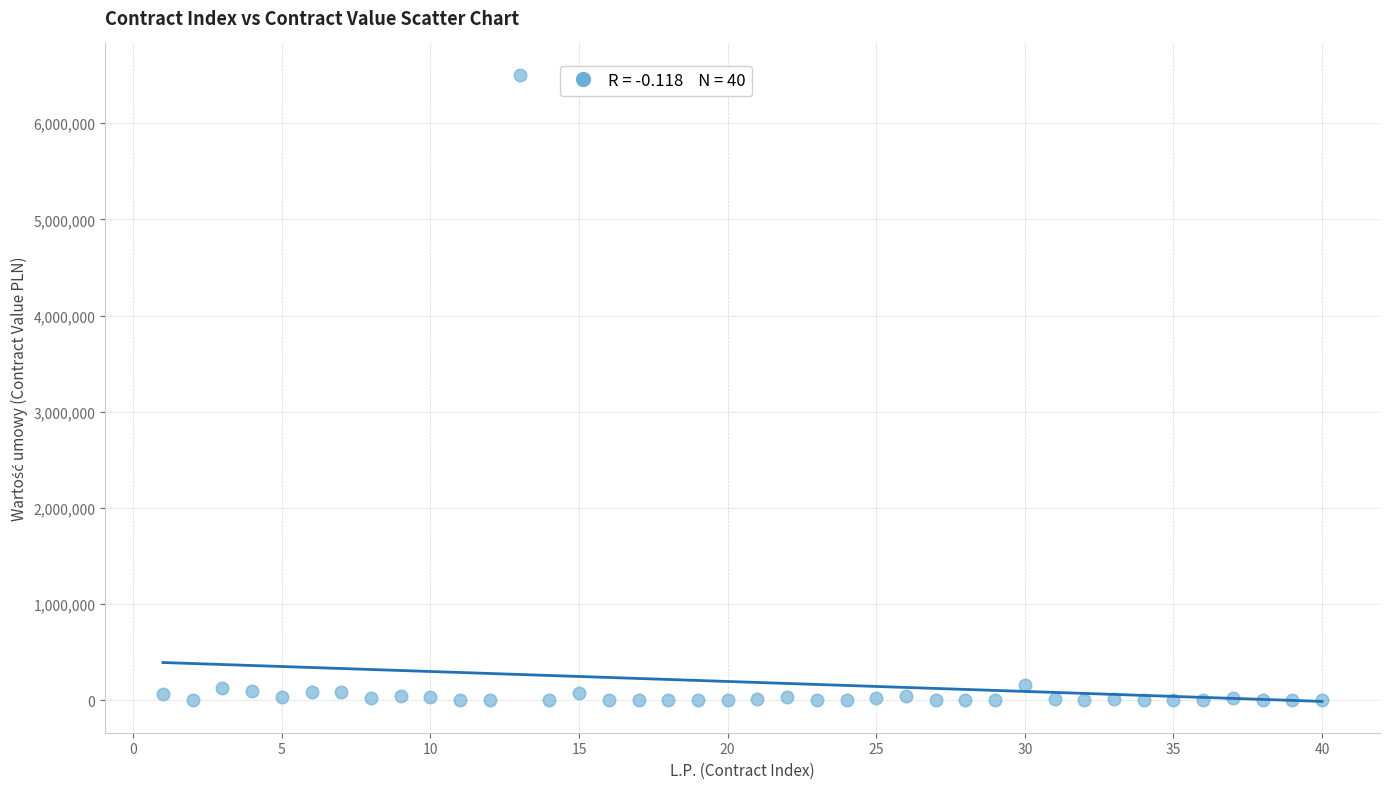

What is the range of X values (max minus min)?

39.0